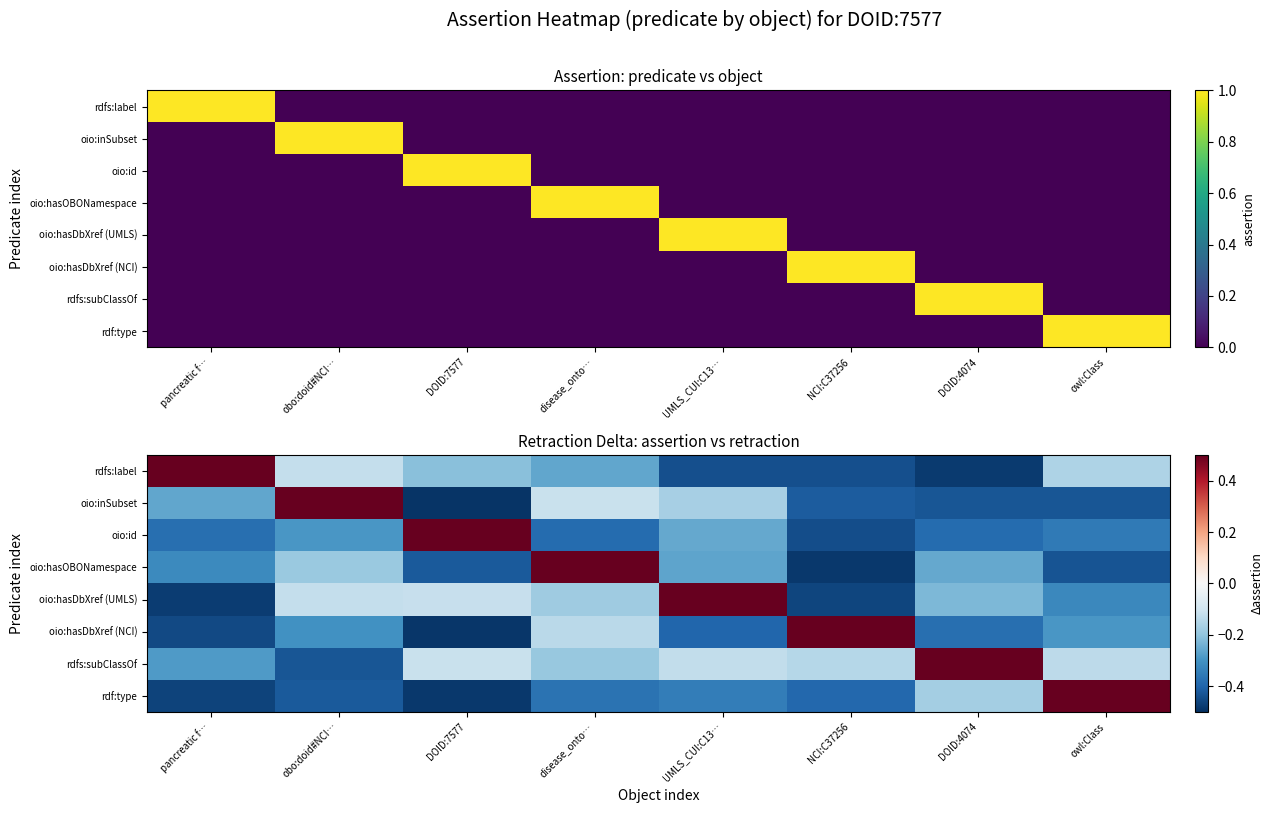

What is the sum of all rdfs:label values?

-1.6